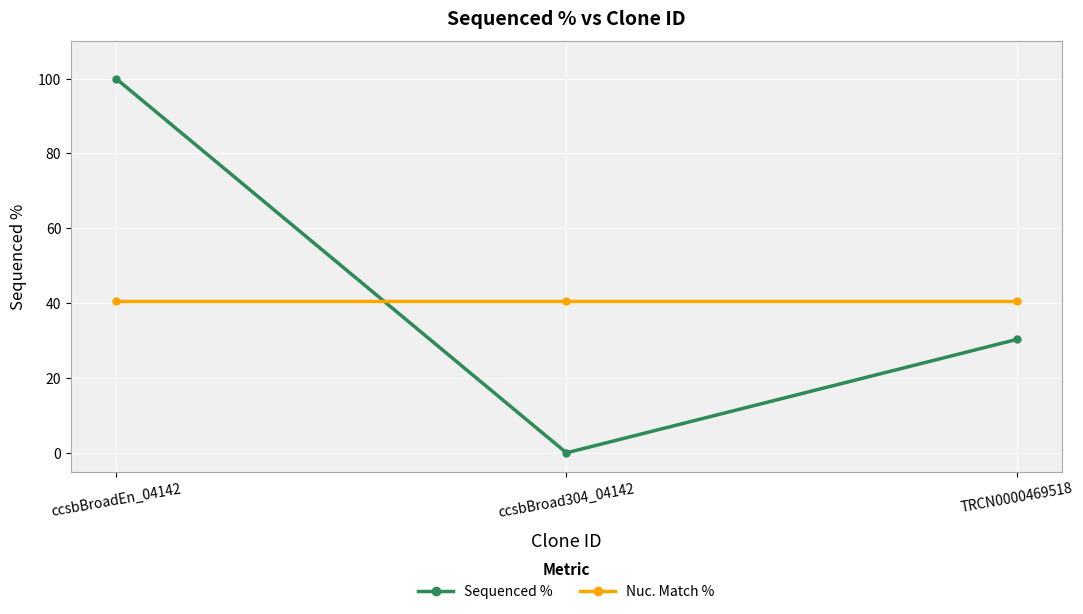

What is the average value of the Nuc. Match % series?

40.7